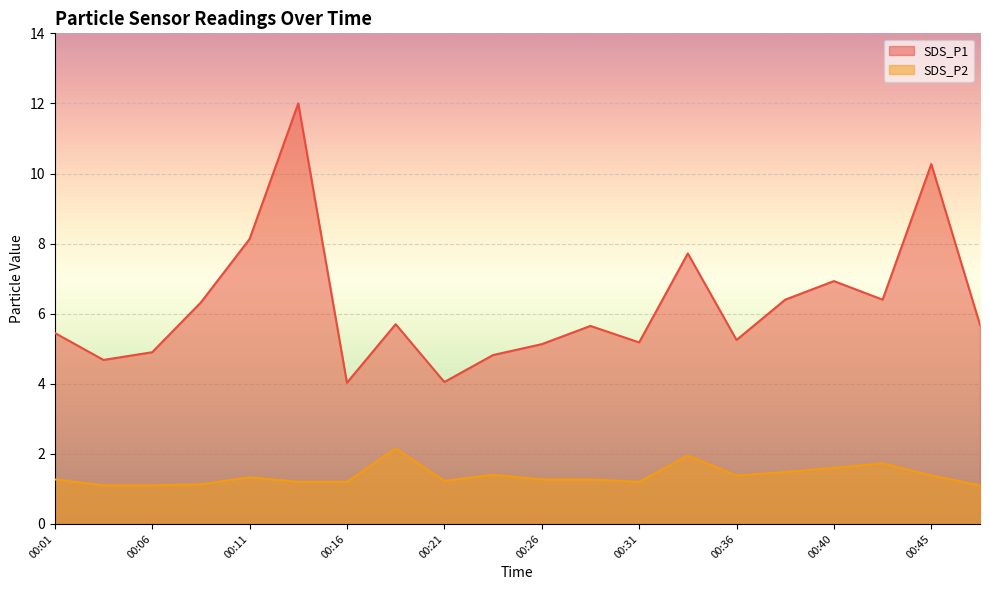

Between 00:18 and 00:48, which is larger?

00:18